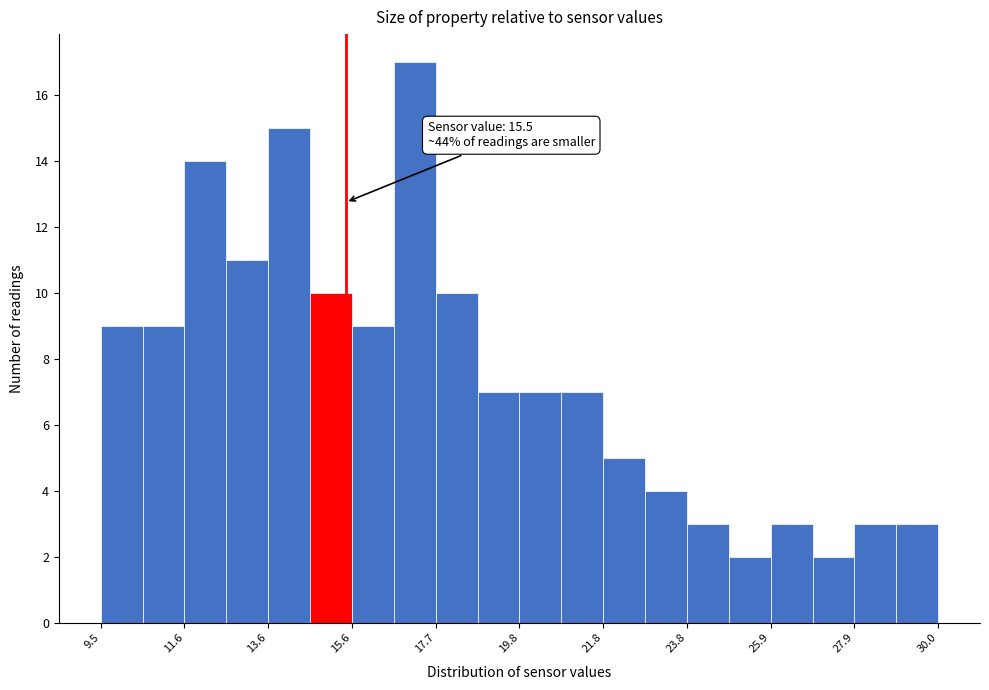

Read against the x-axis, roughly where is the centre of the tallest bar?

17.0